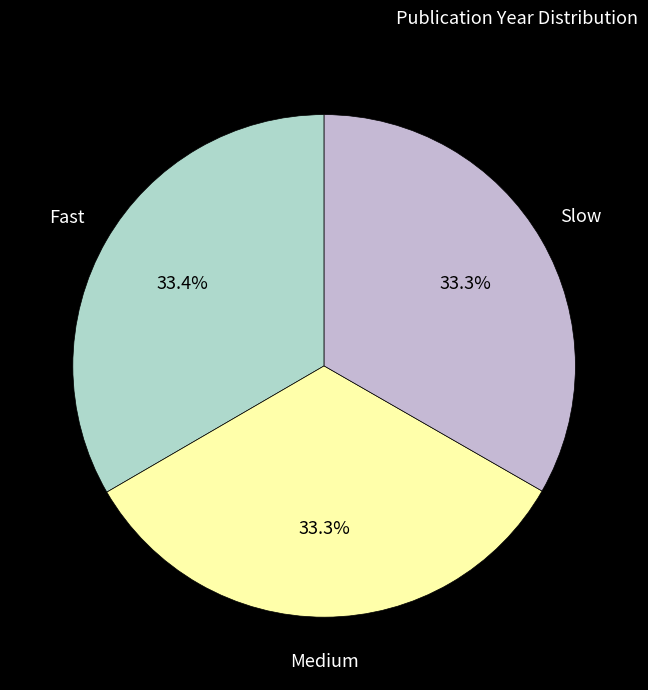

What percentage is NOT represented by Medium?

66.7%